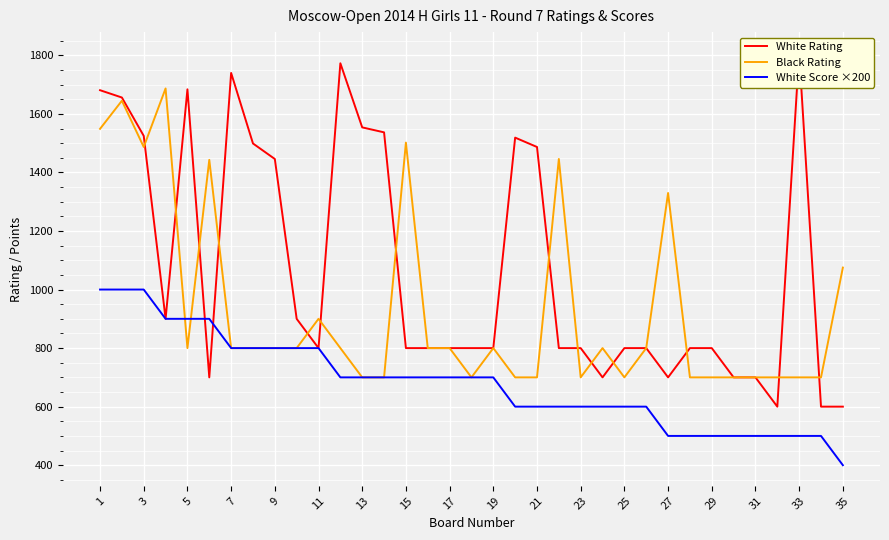

What is the maximum value for Black Rating?

1687